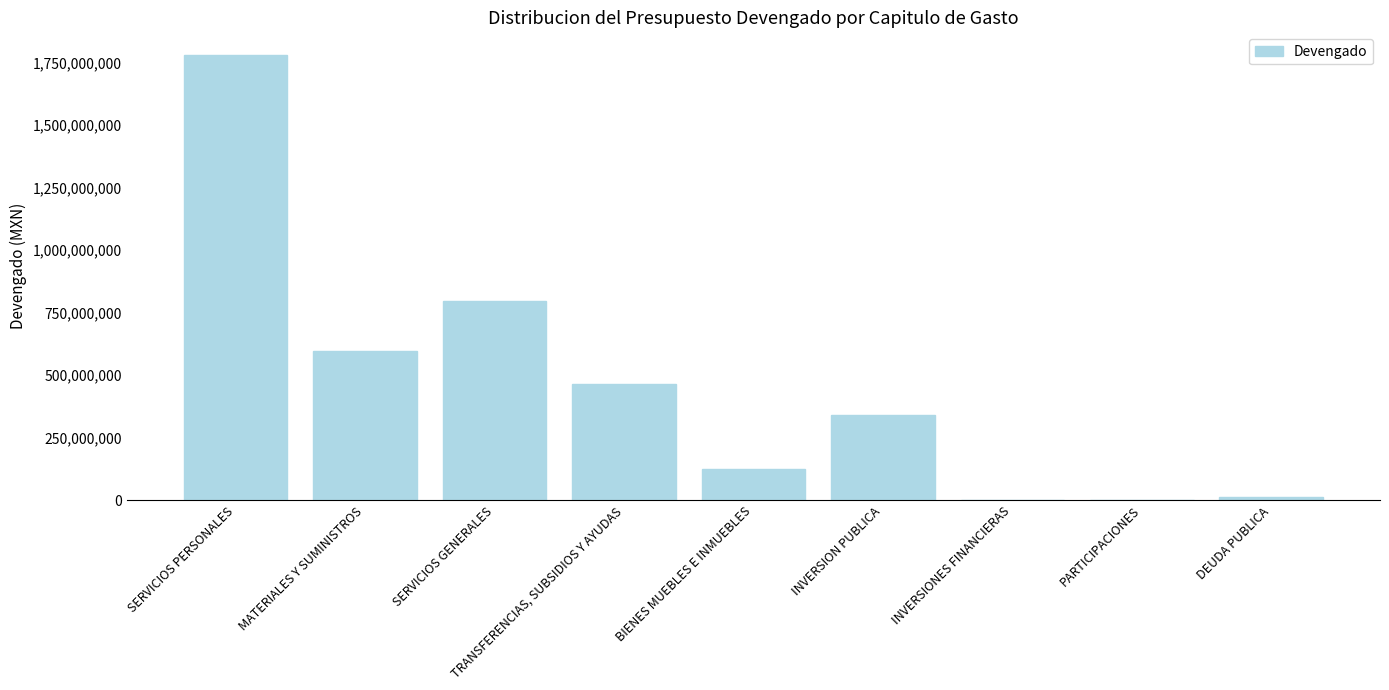

Where is the data nearest to the value 890493738?

SERVICIOS GENERALES